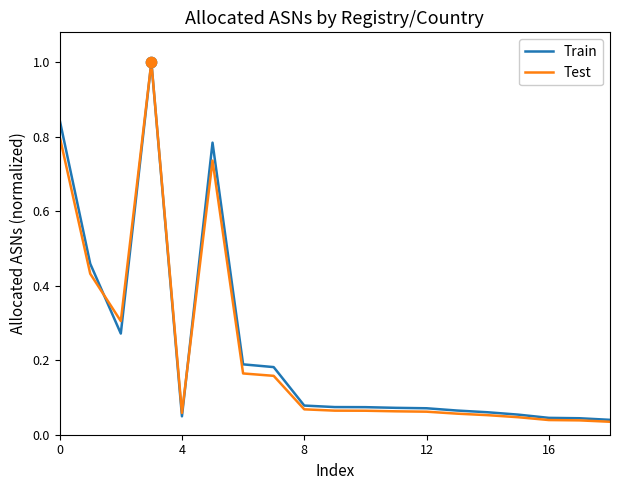

Which series has the widest spread of values?

Test